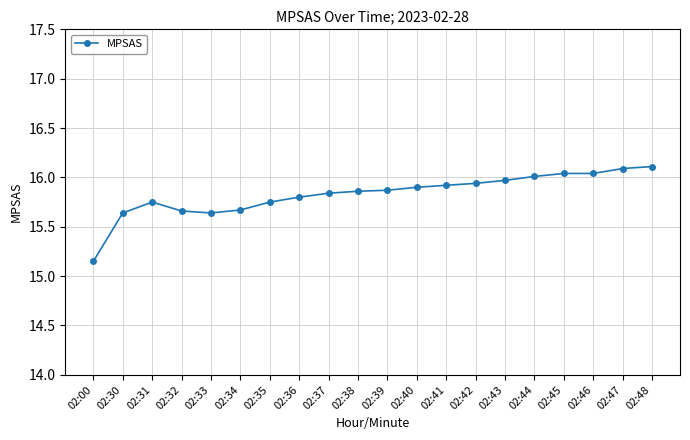

Where is the first local maximum?

02:31